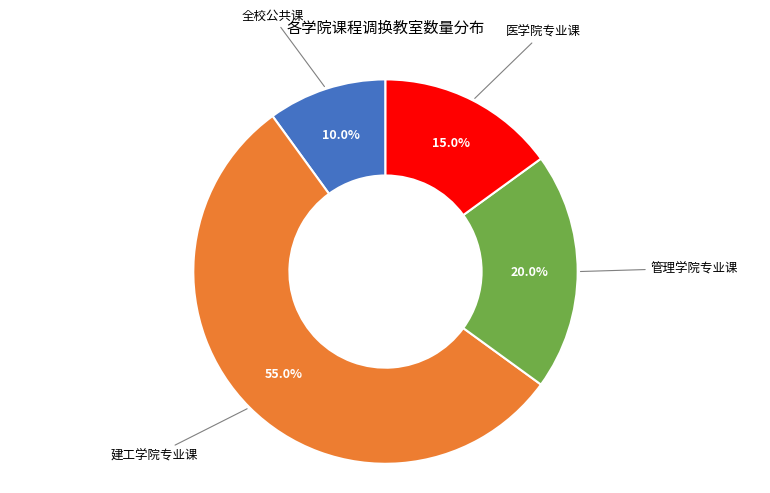

Is there any slice that represents more than half of the pie?

Yes